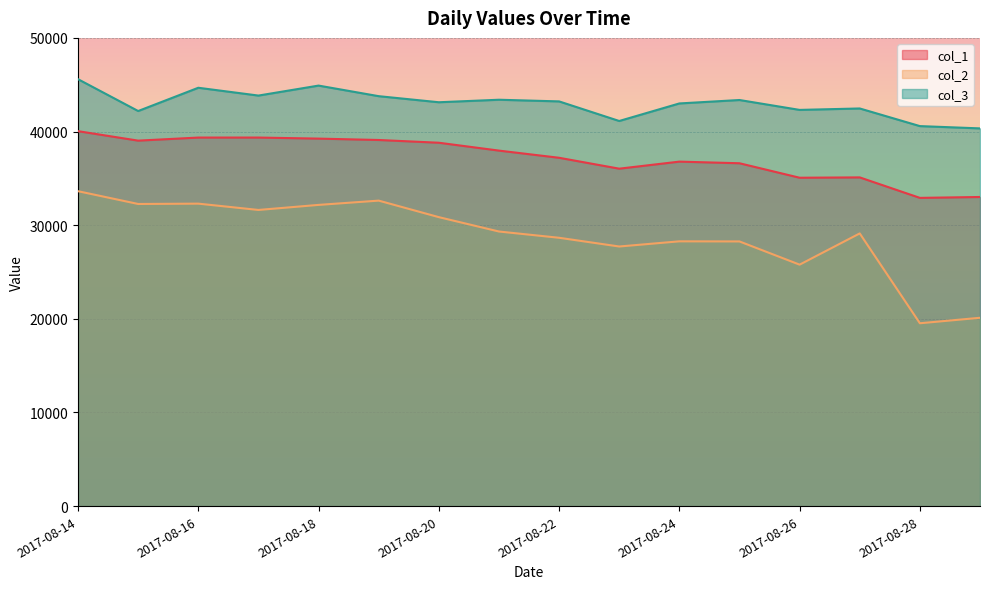

What is the total value across all series at 2017-08-19?

115499